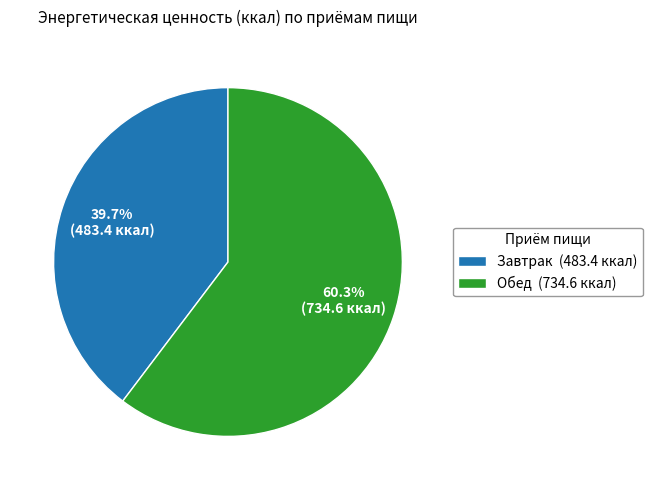

To the nearest percent, what portion does Обед represent?

60%